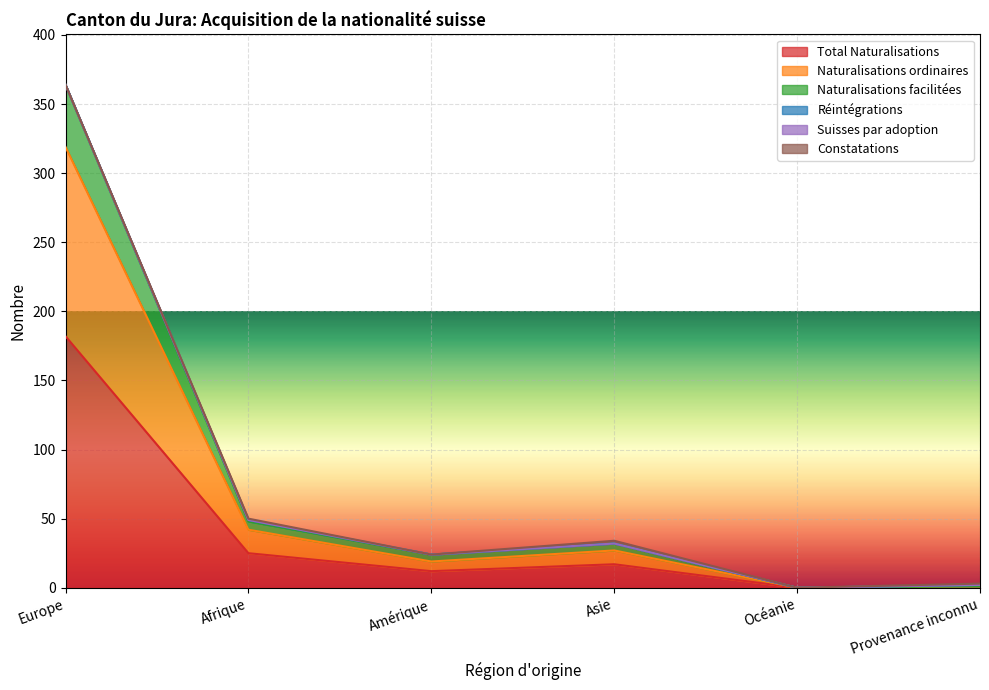

Is it true that Total Naturalisations equals 17 at Asie?

True